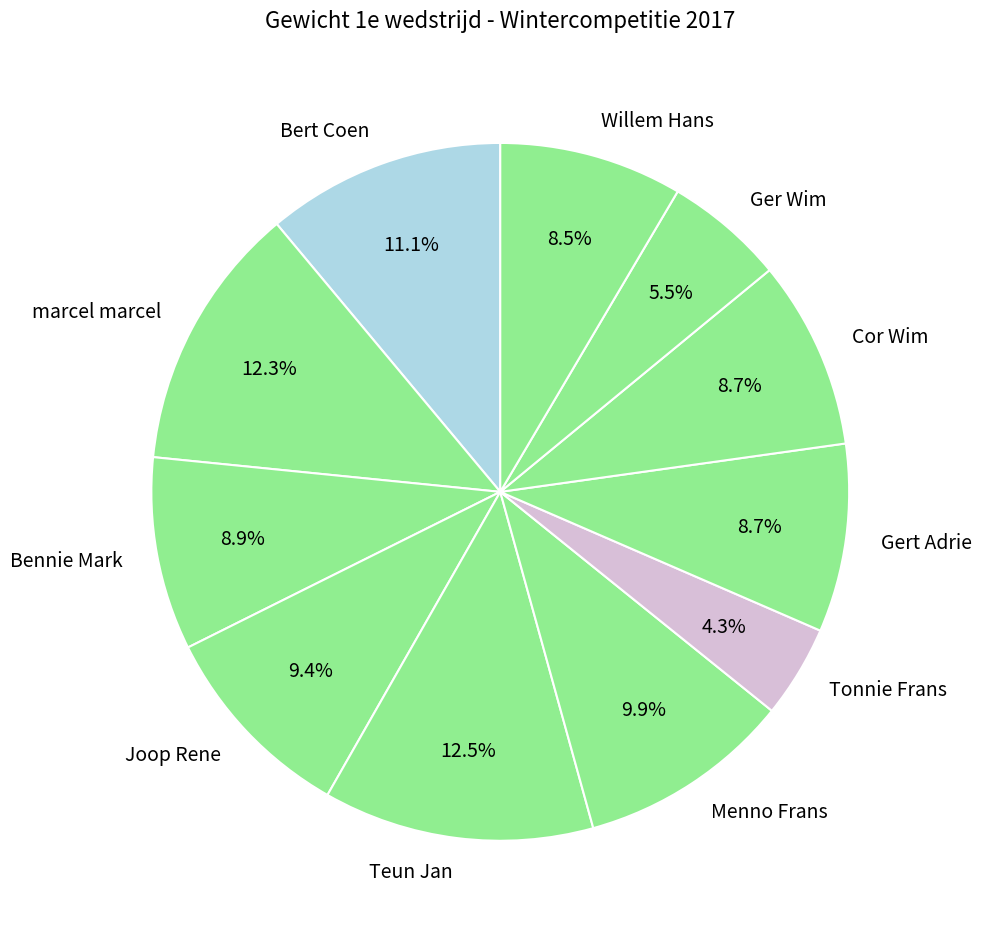

To the nearest percent, what is the difference between the largest and smallest slice percentages?

8%